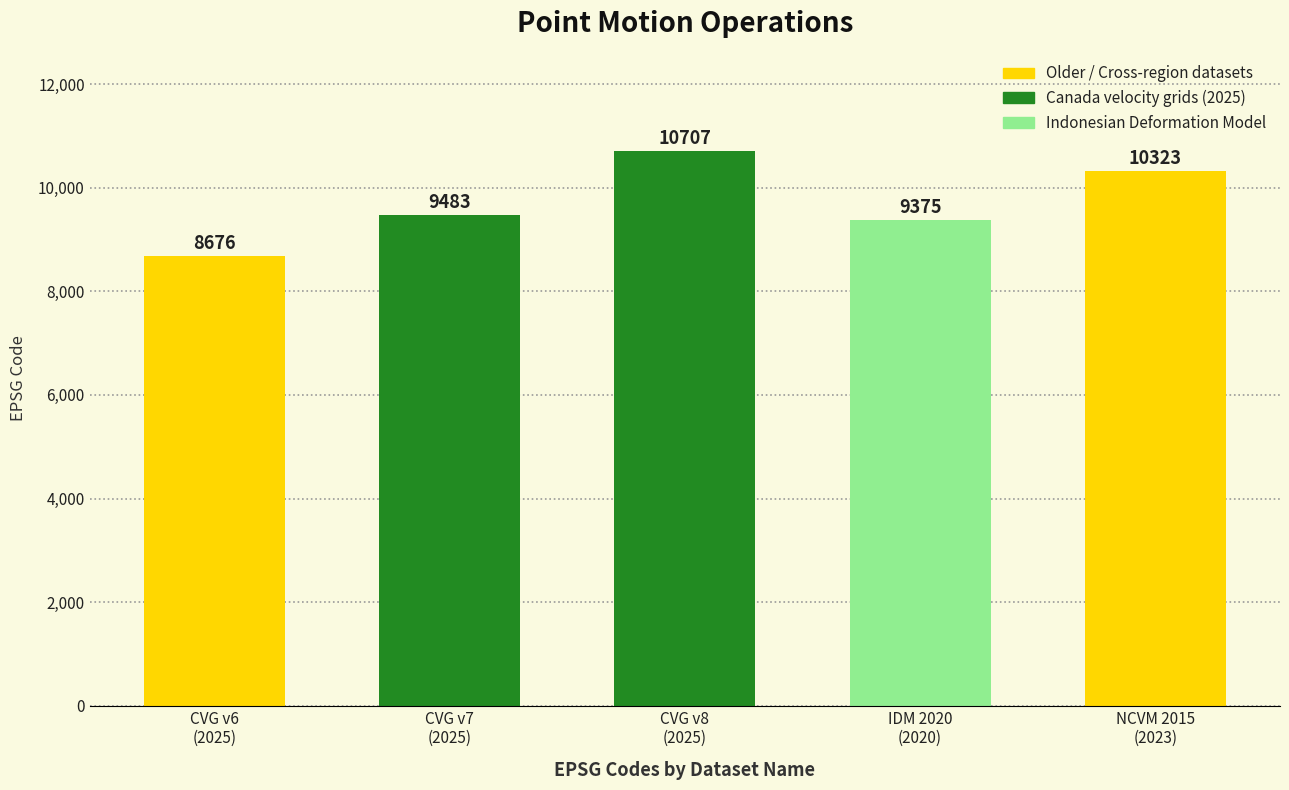

What is the minimum value shown in the chart?

8676